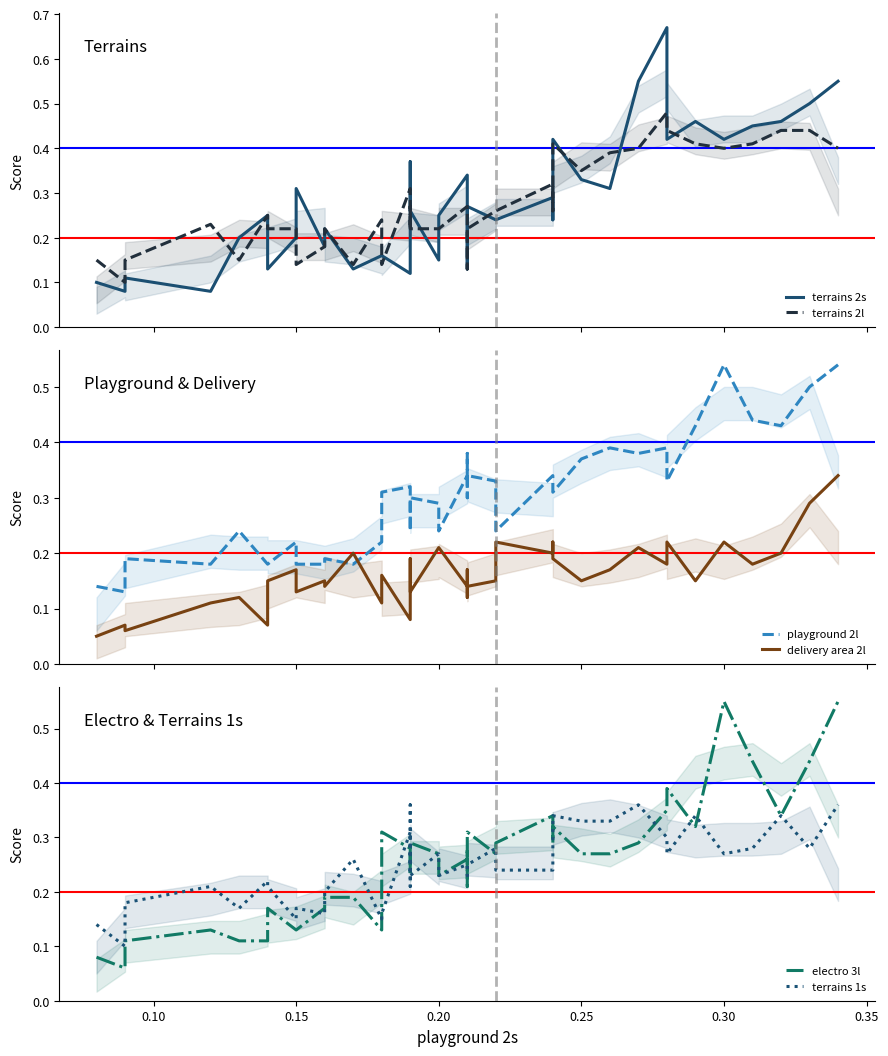

What is the value of the terrains 1s point at the 37th from the left?

0.3